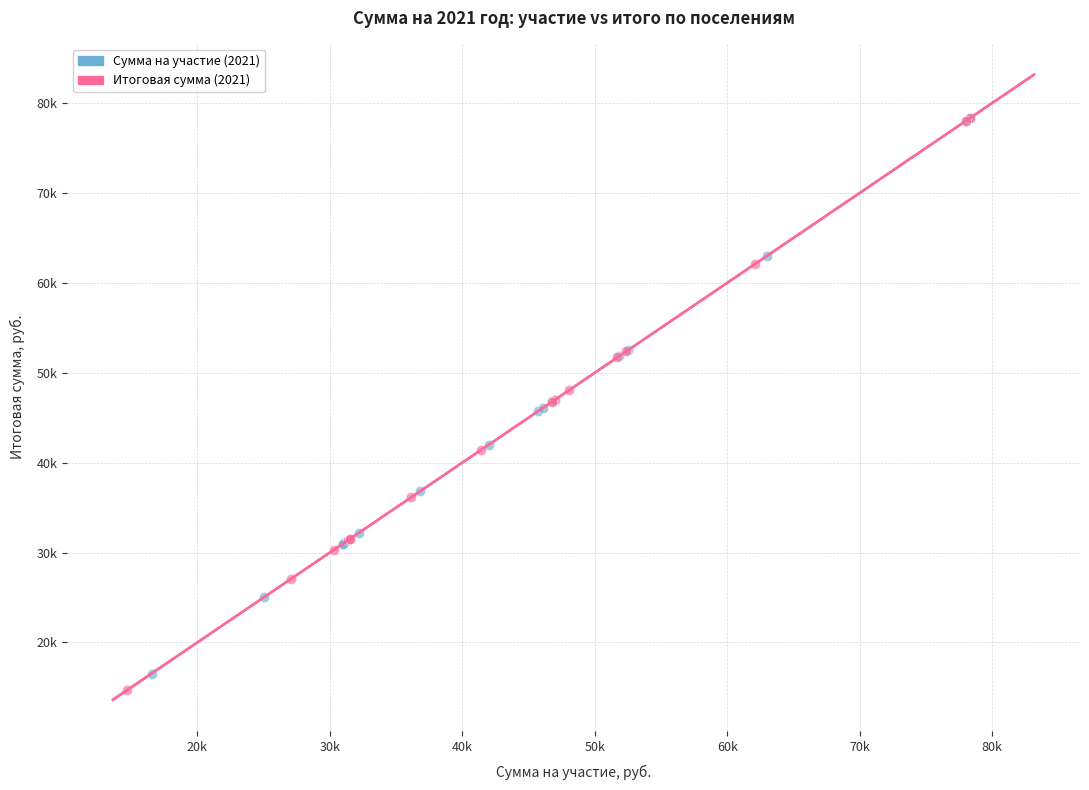

Which series reaches the minimum Y coordinate?

Итоговая сумма (2021)